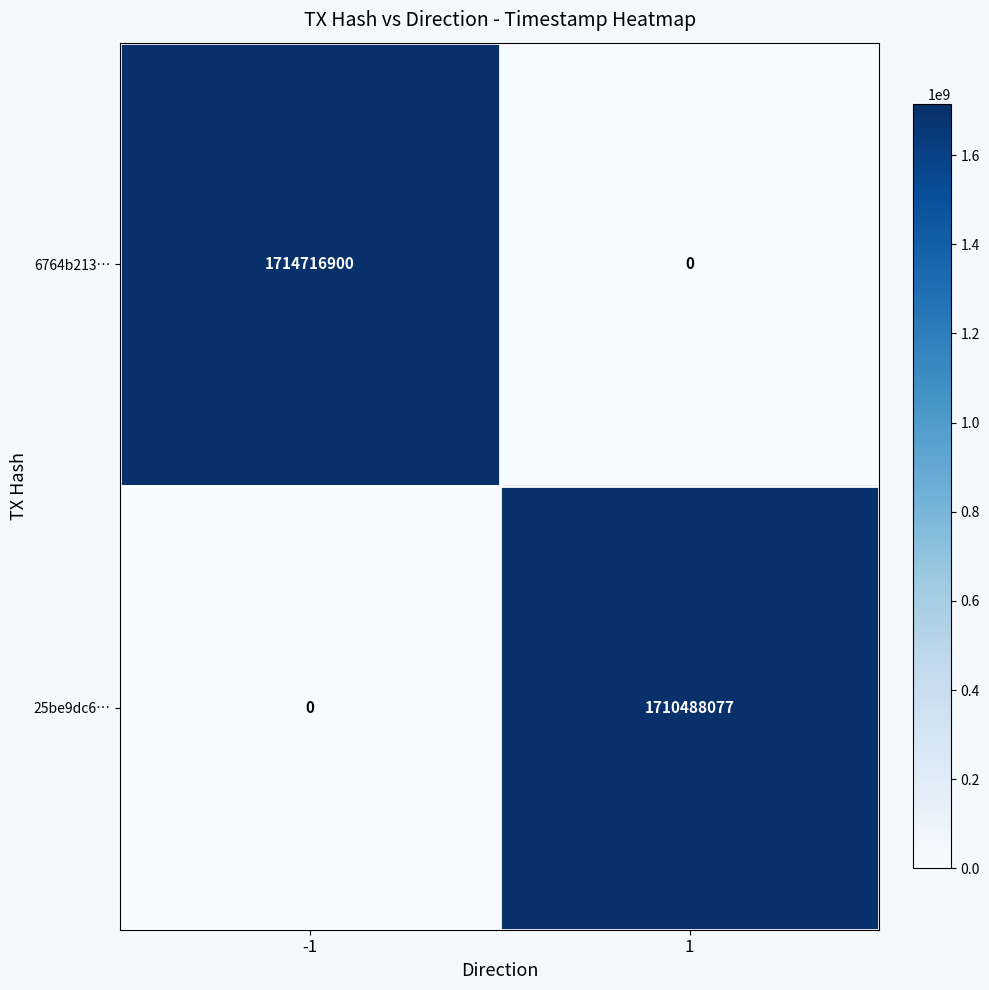

Reading left to right, what are all the values shown in this chart?

6764b213…: -1=1714716900	1=0
25be9dc6…: -1=0	1=1710488077